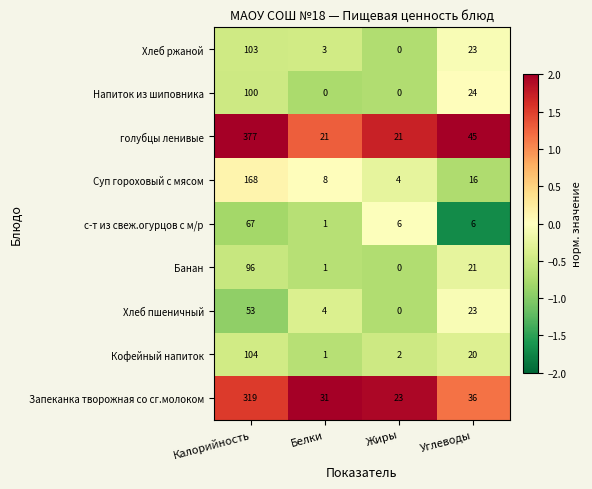

What is the greatest value displayed?

377